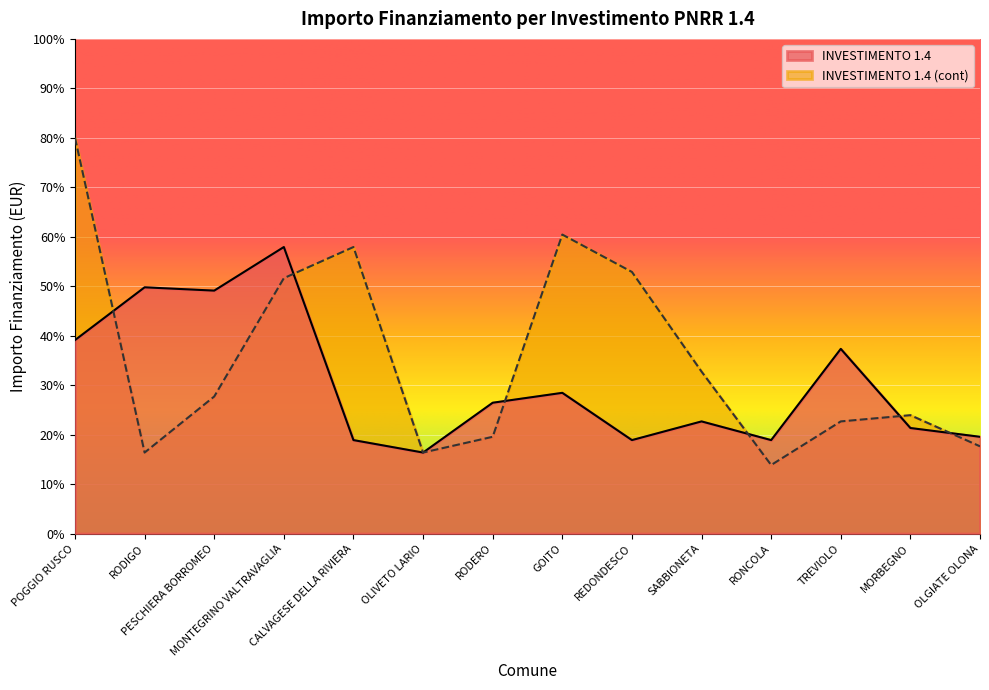

What is the difference between the second highest and minimum values in the INVESTIMENTO 1.4 series?

33.4